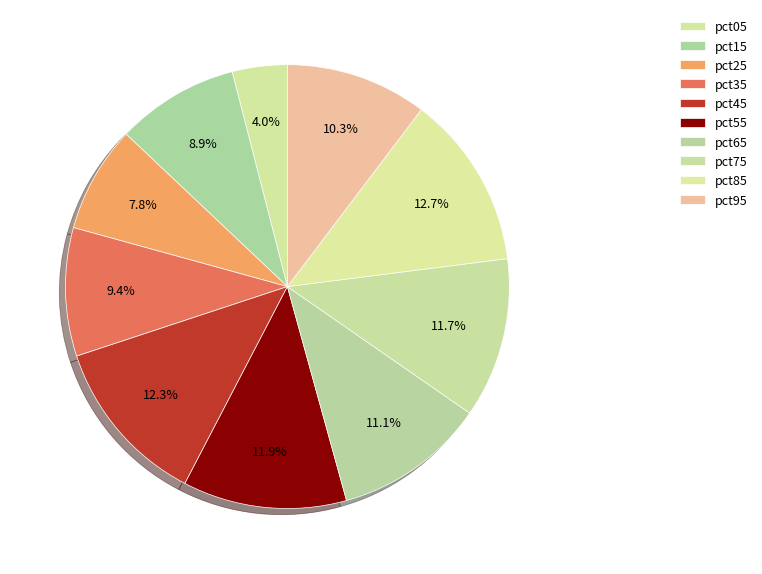

How many slices are in this pie chart?

10